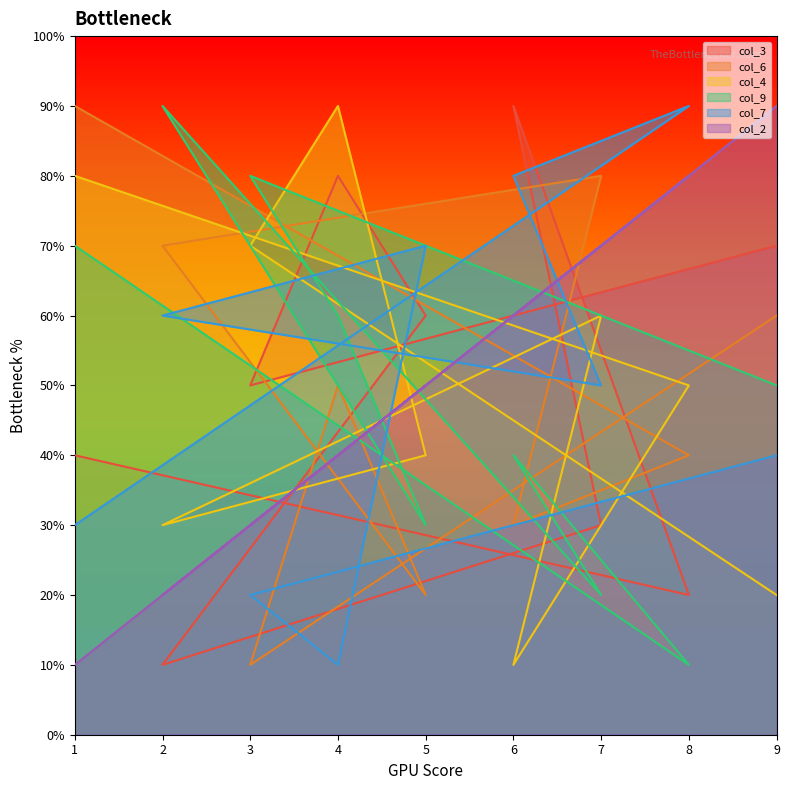

In col_7, how many points are higher than both neighbors (excluding endpoints)?

2